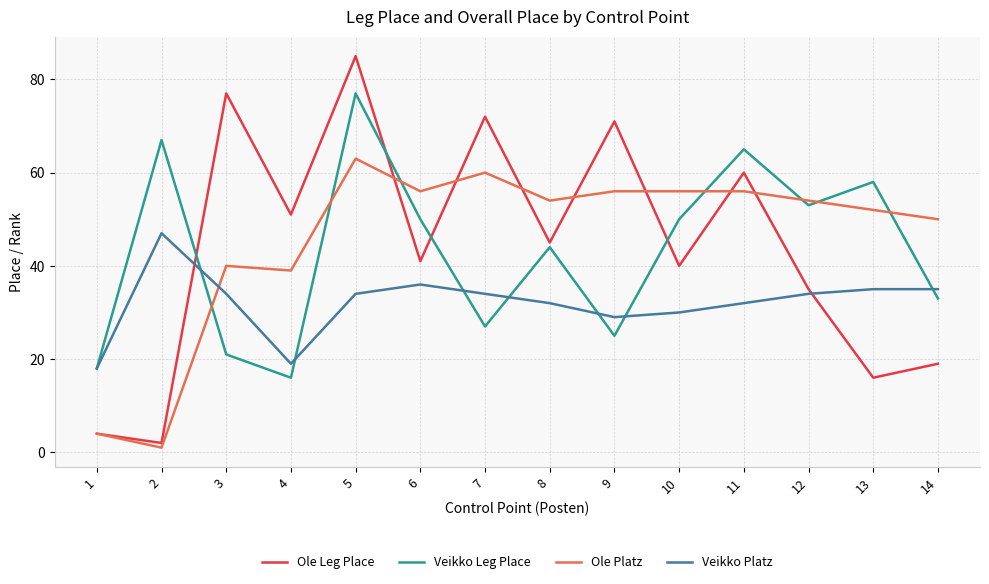

At which category does Ole Leg Place reach its first local valley?

2